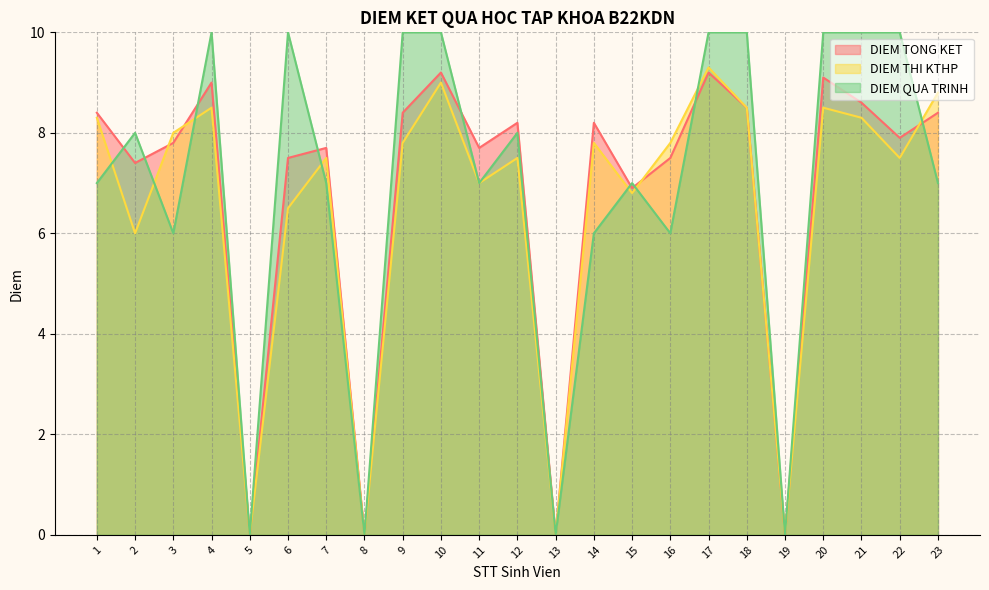

Count the number of data series in this chart.

3